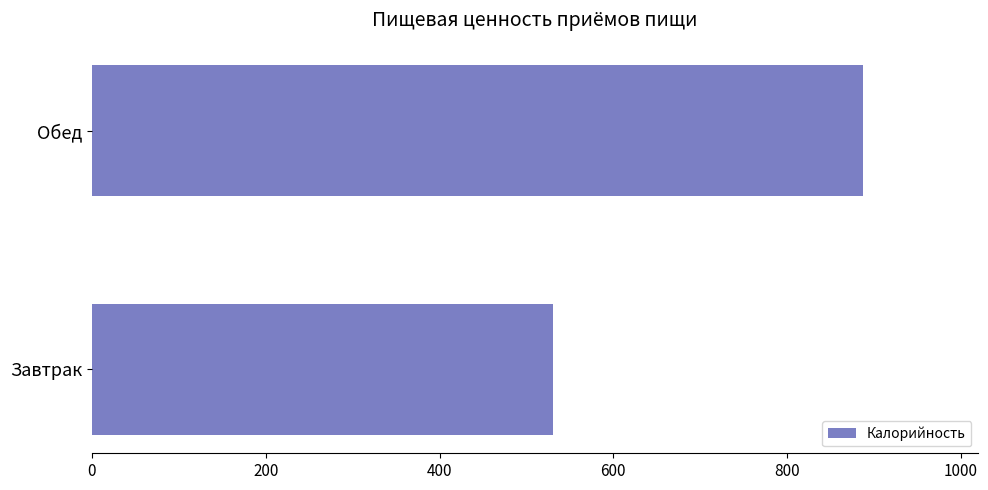

How many data points does each series have?

2